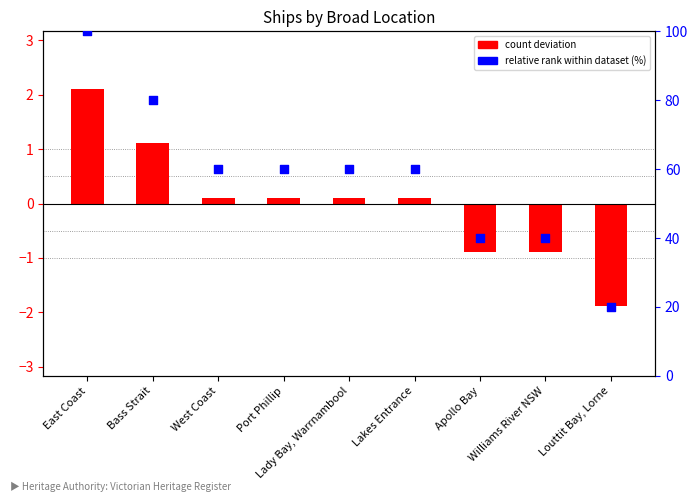

What is the total value across all series at East Coast?

102.1